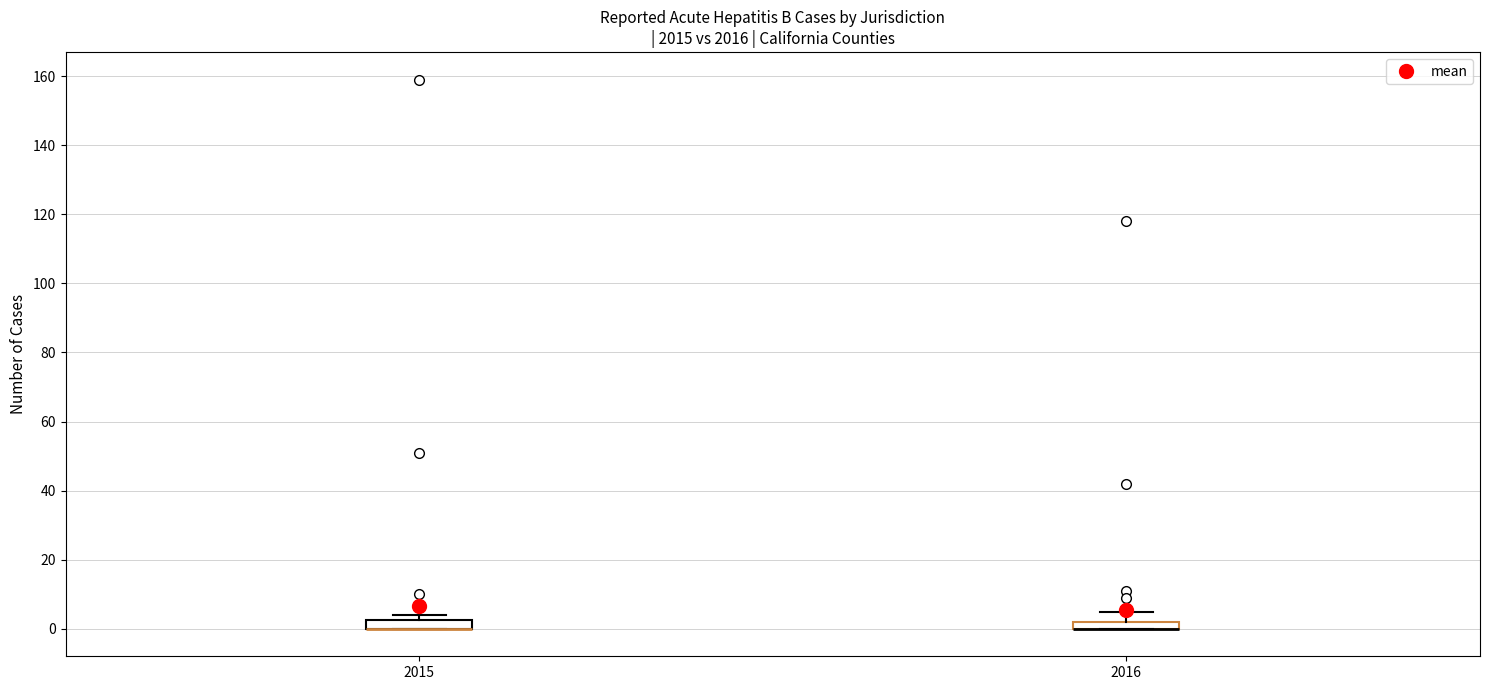

Where does the upper whisker of the box at x = 2016 end on the y-axis? The values are not printed on the chart, so give them approximately, as read against the axis.

6